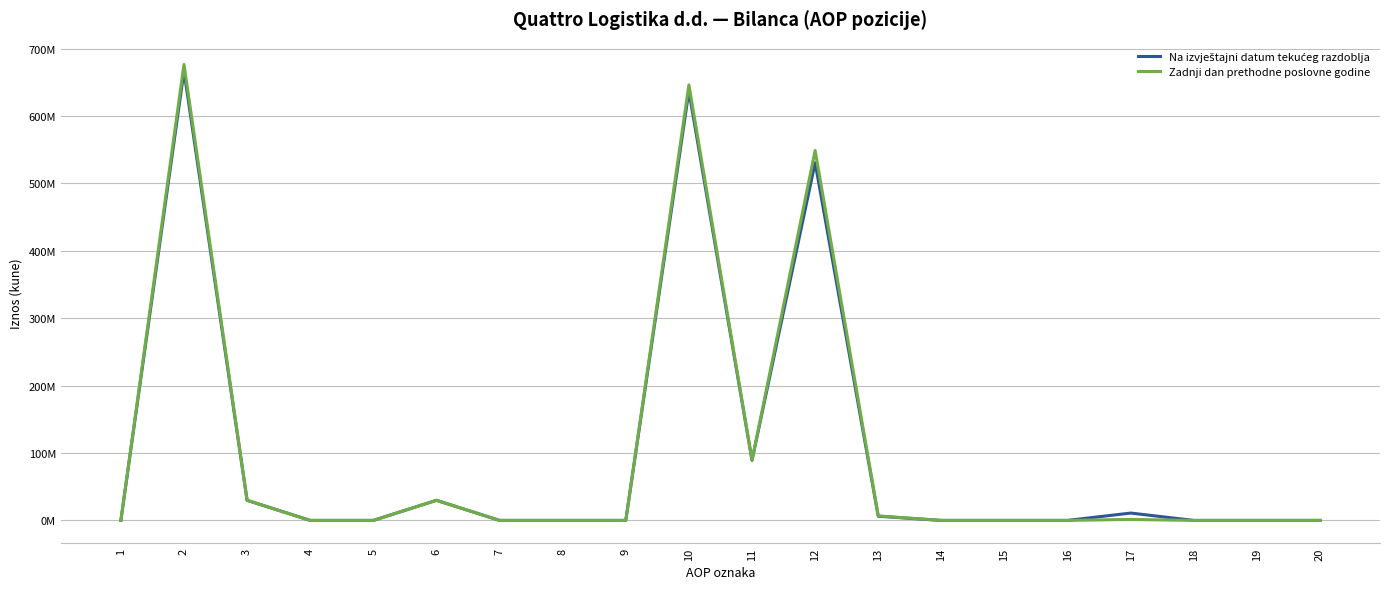

What is the sum of the Zadnji dan prethodne poslovne godine values at 3 and 6?

59602394